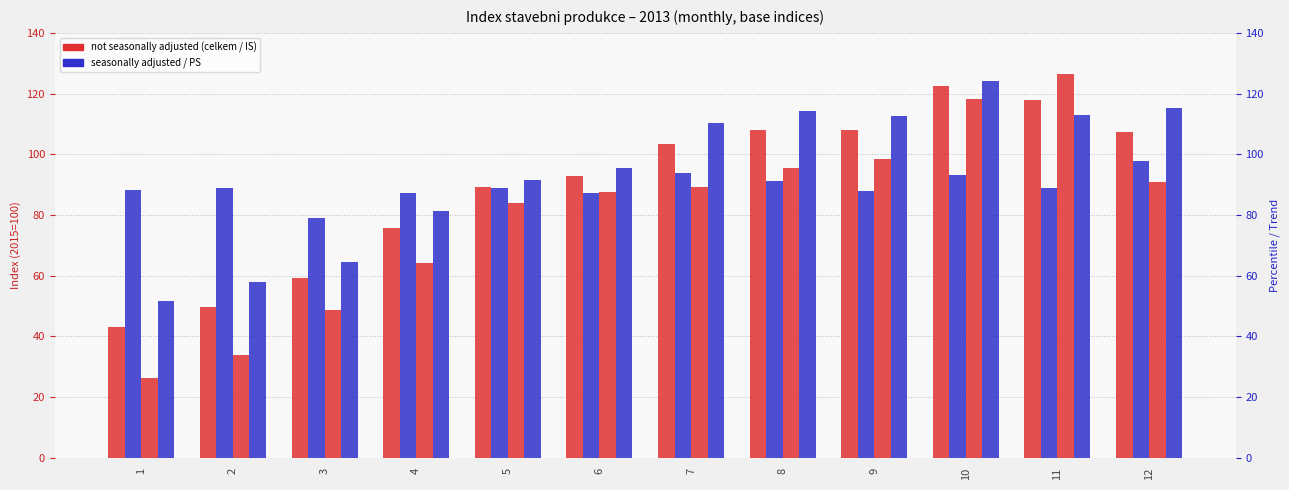

Reading left to right, what are all the values shown in this chart?

celkem (not adj): 43.2	49.8	59.3	75.8	89.1	93.0	103.4	108.1	108.1	122.4	117.8	107.2
celkem (seas adj): 88.2	88.9	78.9	87.4	88.8	87.3	93.7	91.3	87.8	93.0	88.8	97.7
IS (not adj): 26.4	33.9	48.7	64.3	84.1	87.7	89.3	95.5	98.3	118.1	126.5	90.9
PS (not adj): 51.6	57.8	64.5	81.5	91.4	95.3	110.3	114.2	112.7	124.2	112.9	115.2